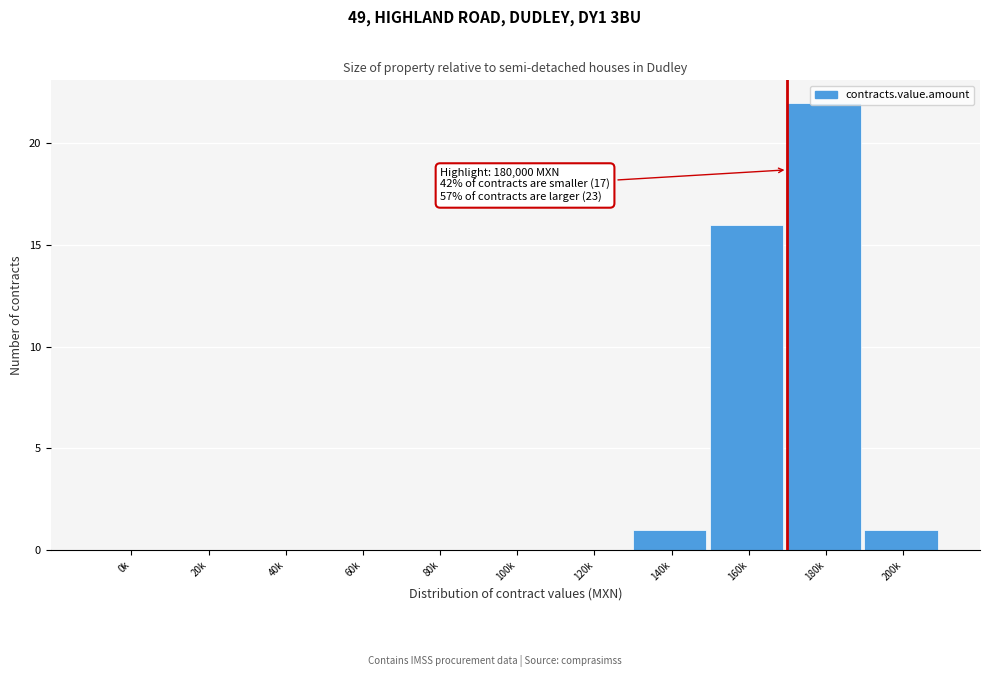

Between 120k and 140k, which is larger?

140k